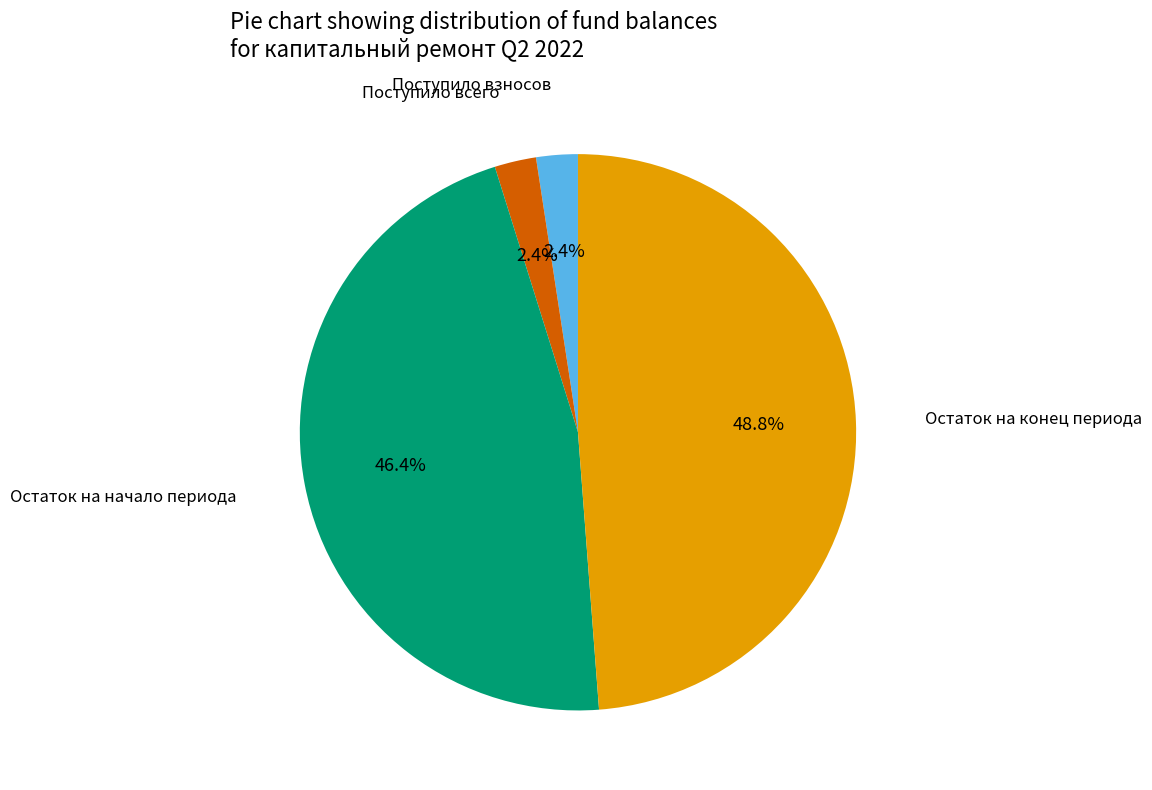

Does any single category account for the majority?

No